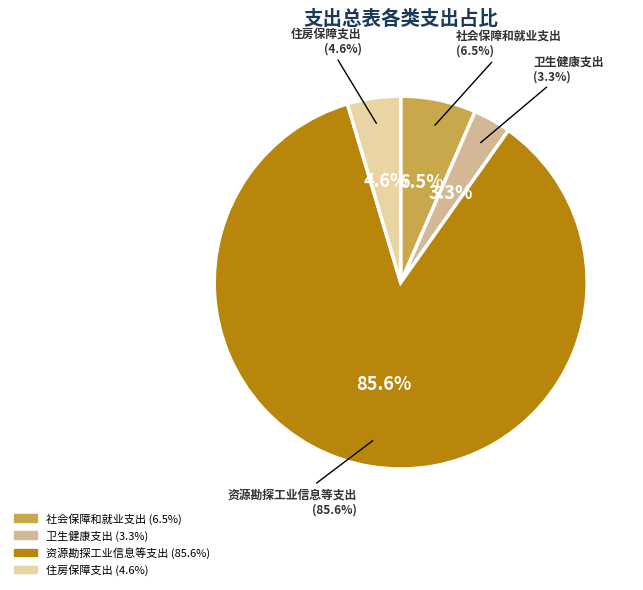

Is there a majority slice in this chart?

Yes